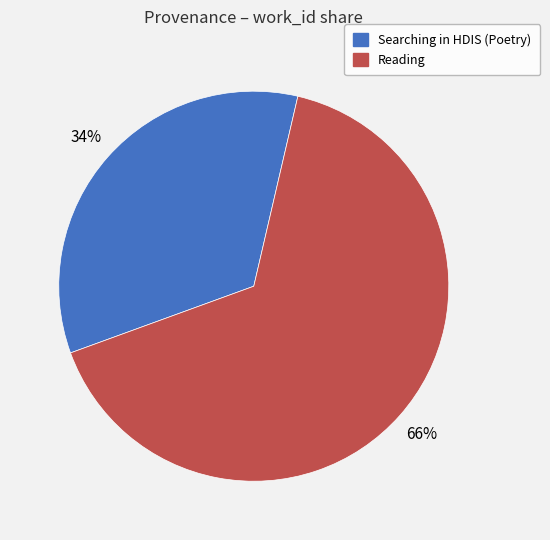

Rank the categories by value from highest to lowest.

Reading, Searching in HDIS (Poetry)